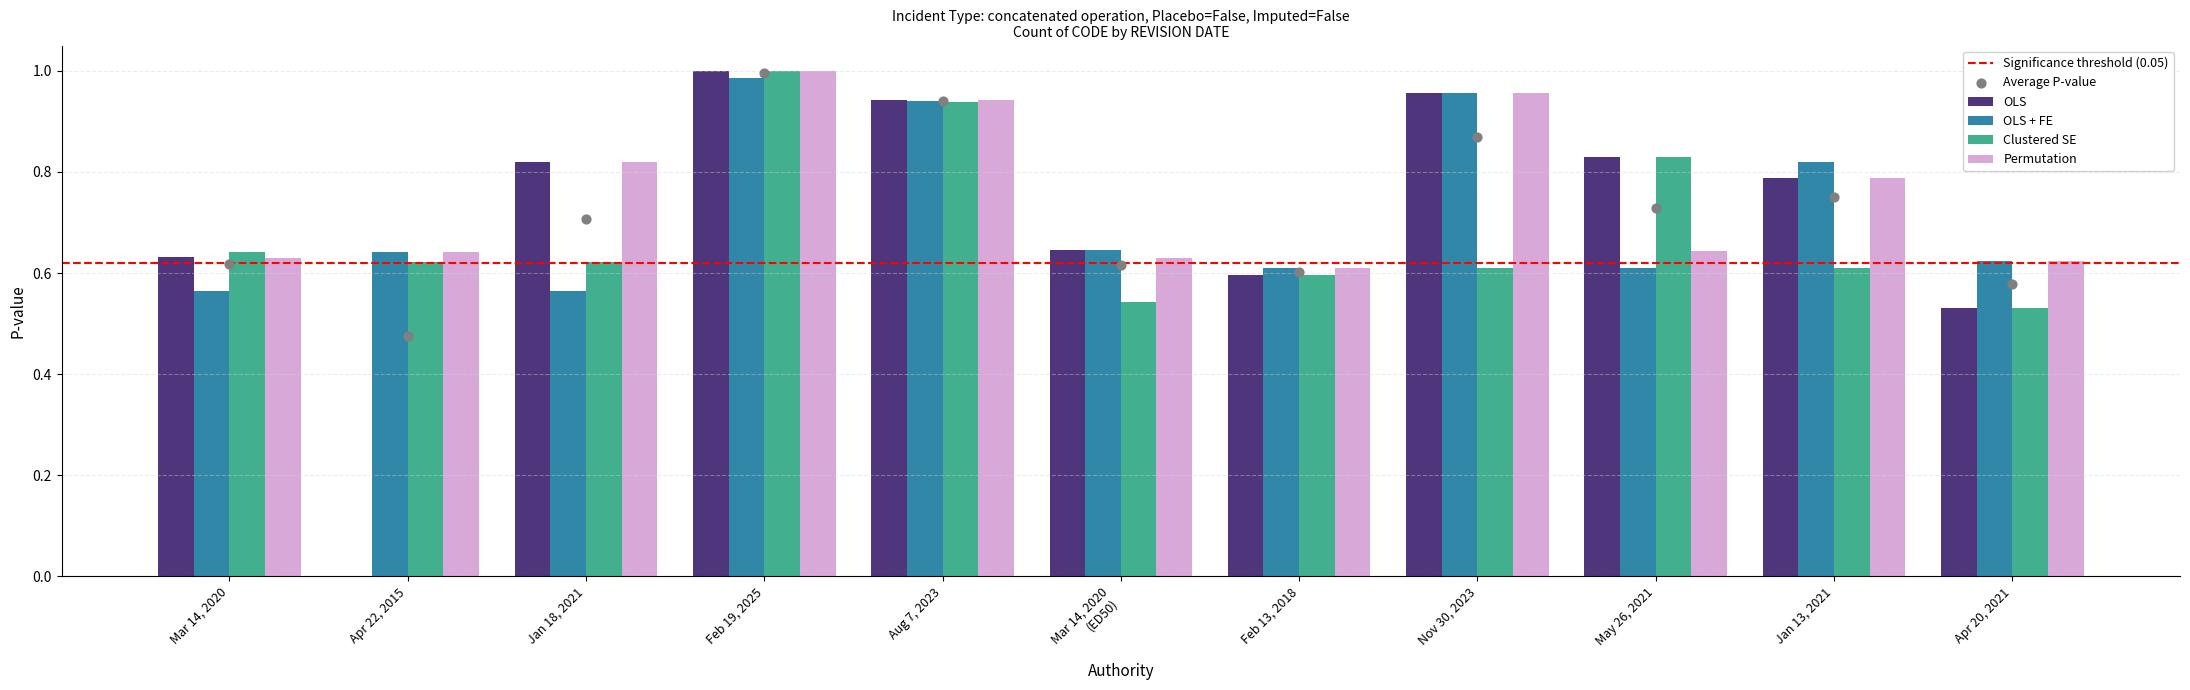

The Clustered SE series shows 1.1 at Mar 14, 2020. True or false?

False